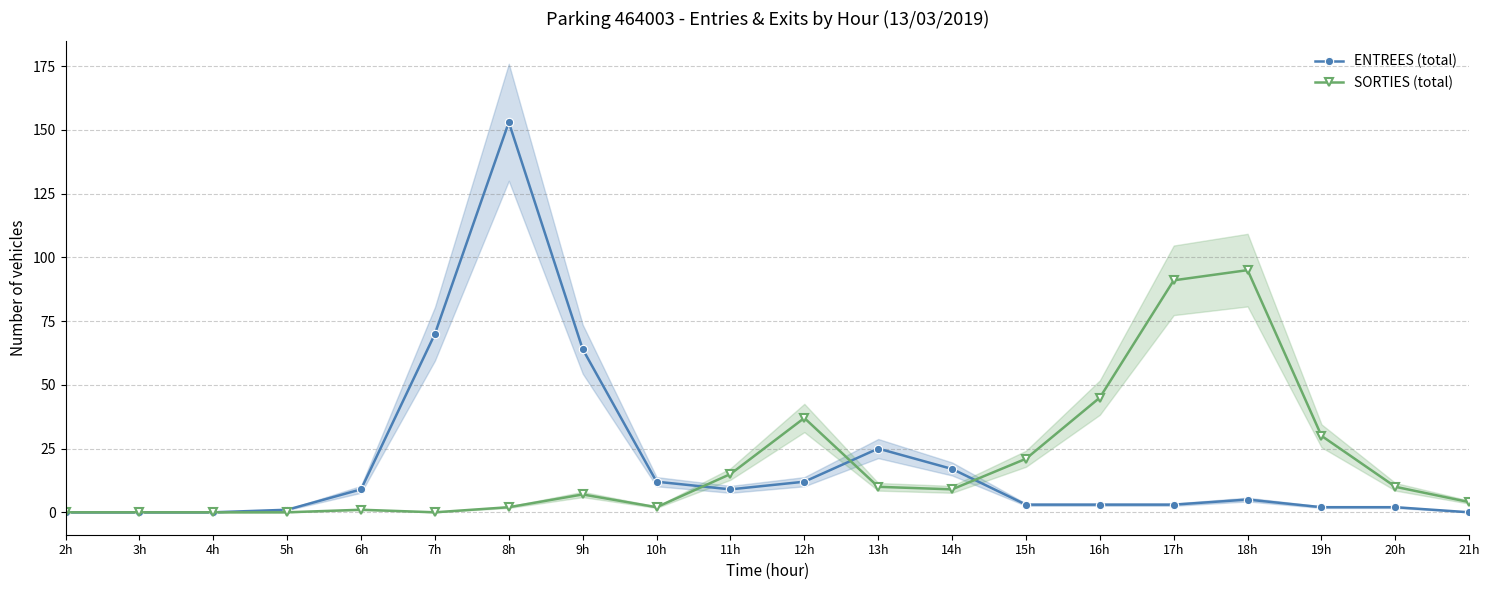

How many interior local valleys does the ENTREES (total) series have?

1